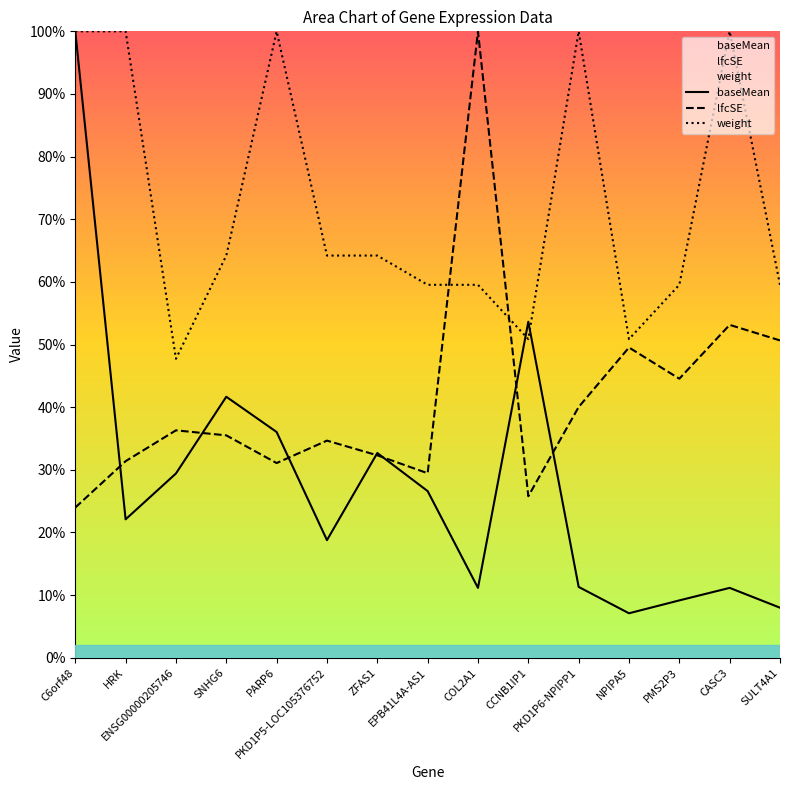

How many interior local peaks does the baseMean series have?

4